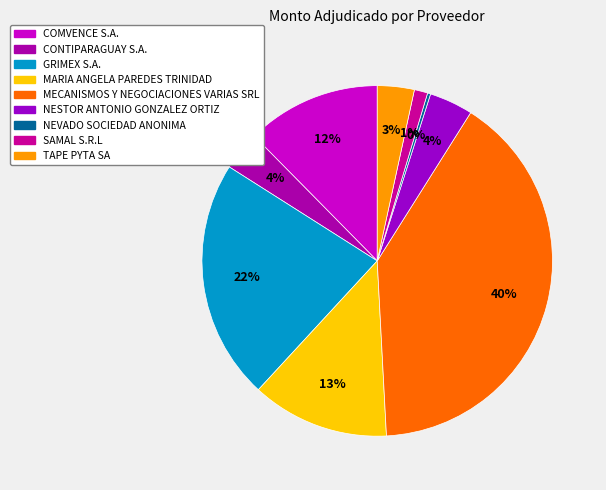

How many segments does this pie chart have?

9